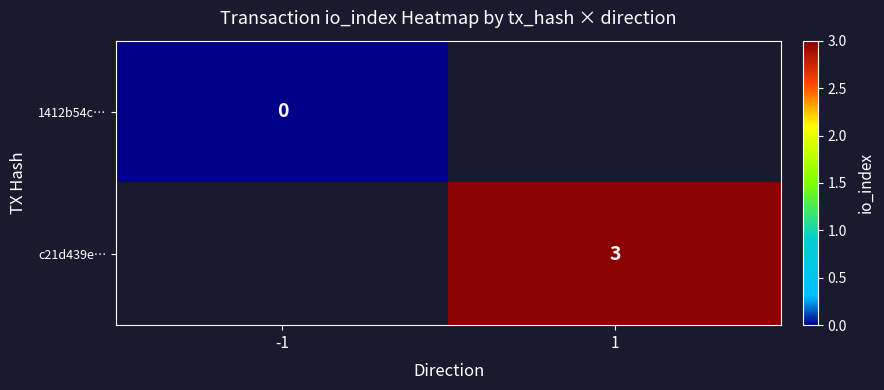

Is it true that c21d439e… equals 3 at 1?

True